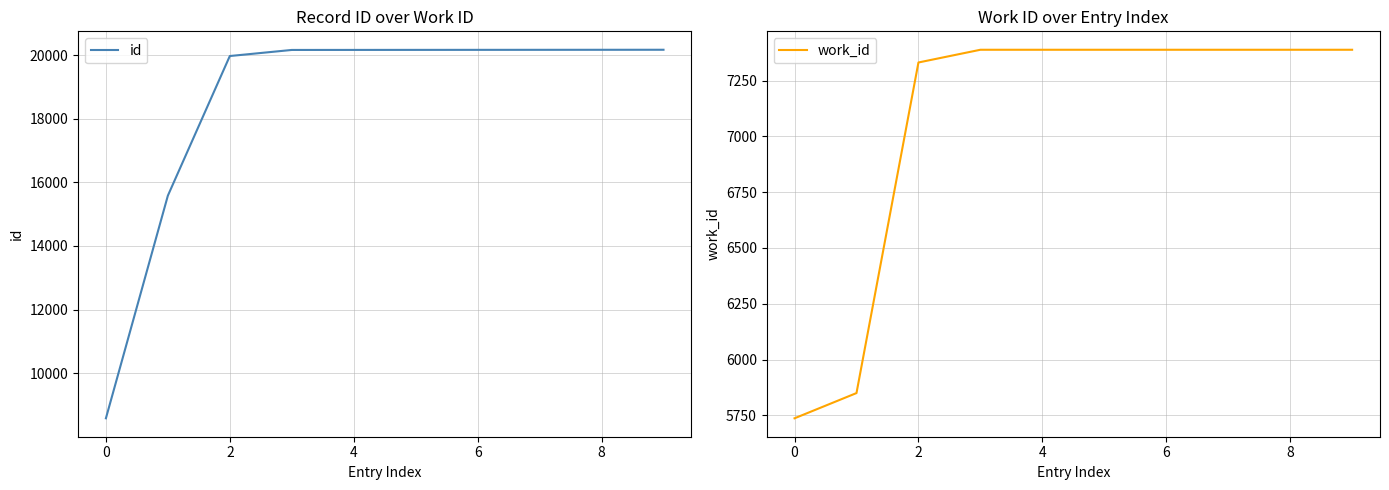

Does the chart have visible grid lines?

Yes